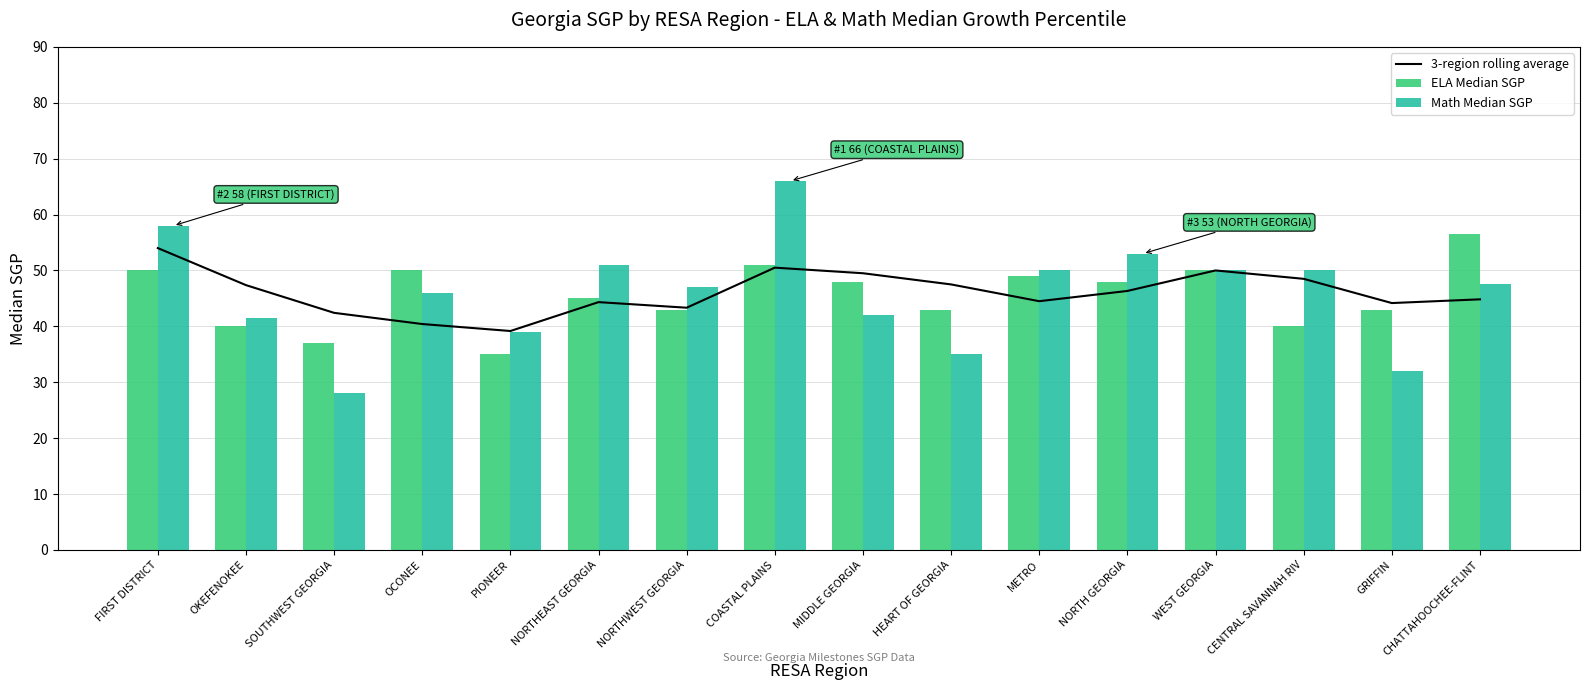

What is the label of the 1st bar from the right?

CHATTAHOOCHEE-FLINT